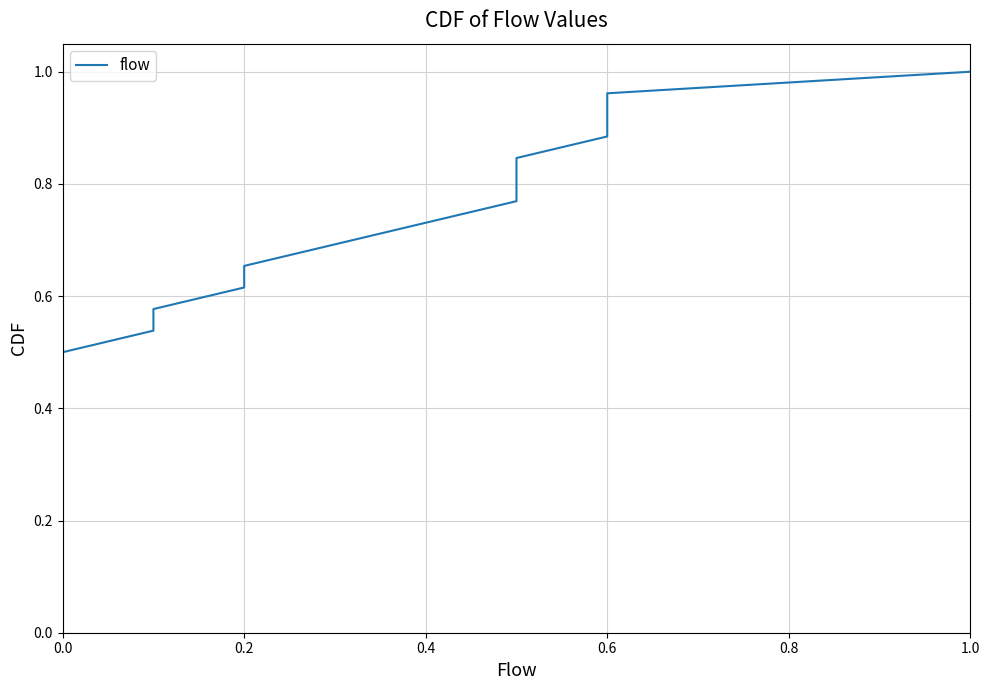

What is the difference between the maximum and minimum values?

1.0